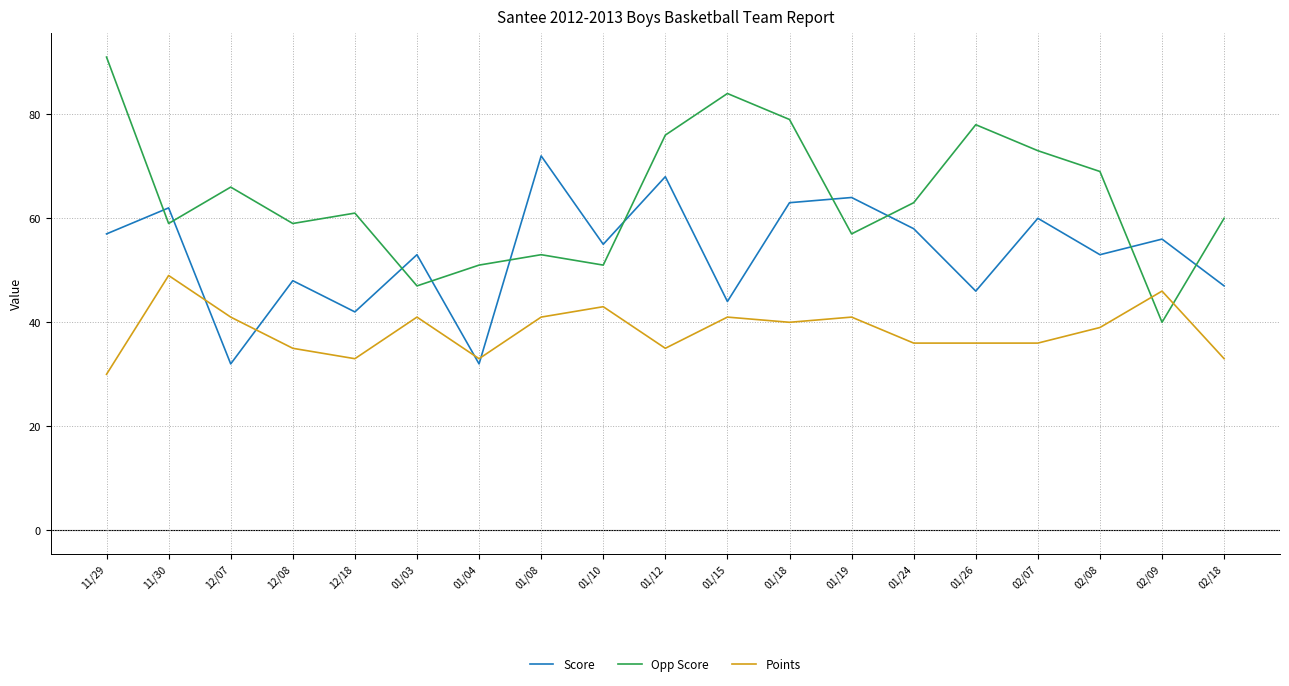

What is the approximate value of Opp Score at 01/24, to the nearest 5?

65